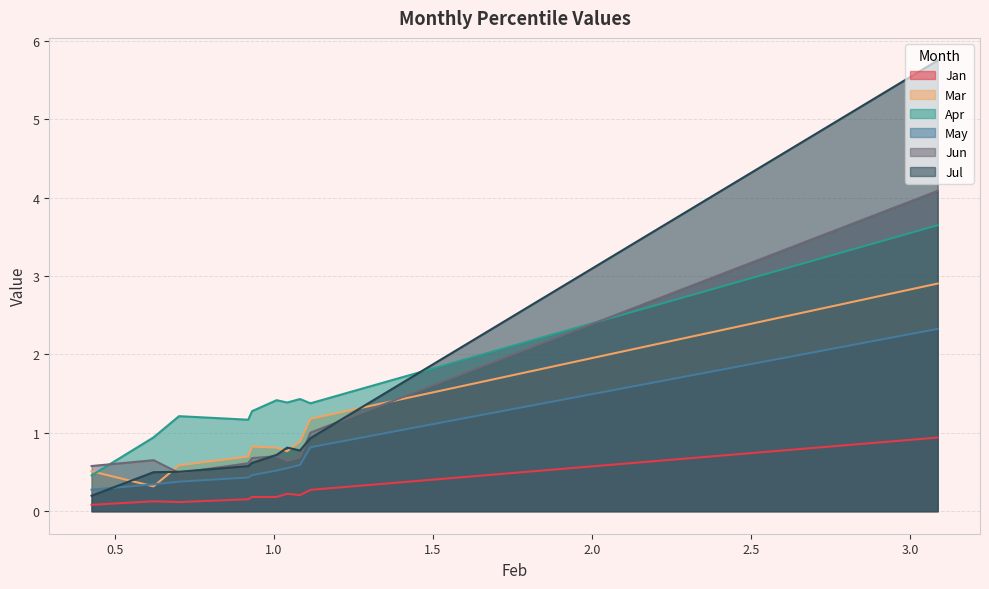

What is the sum of the Mar values at pct25 and pct95?

1.4